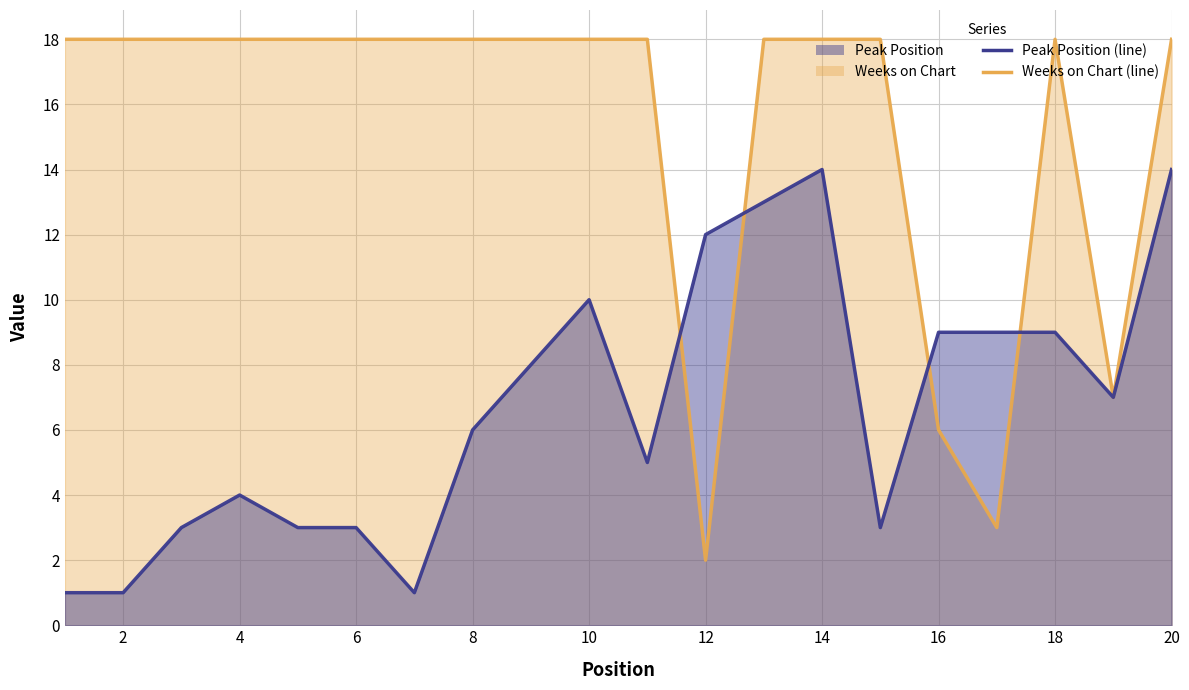

Does the chart display data point markers on the line(s)?

No